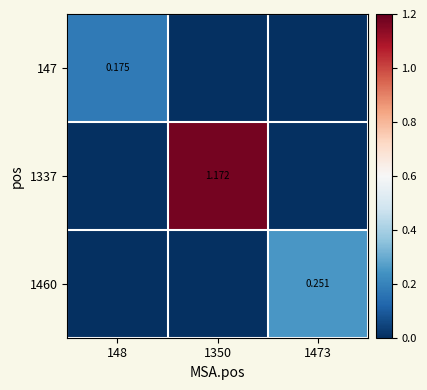

Is the value of 147 at 1473 greater than the value of 1337 at 1473?

No